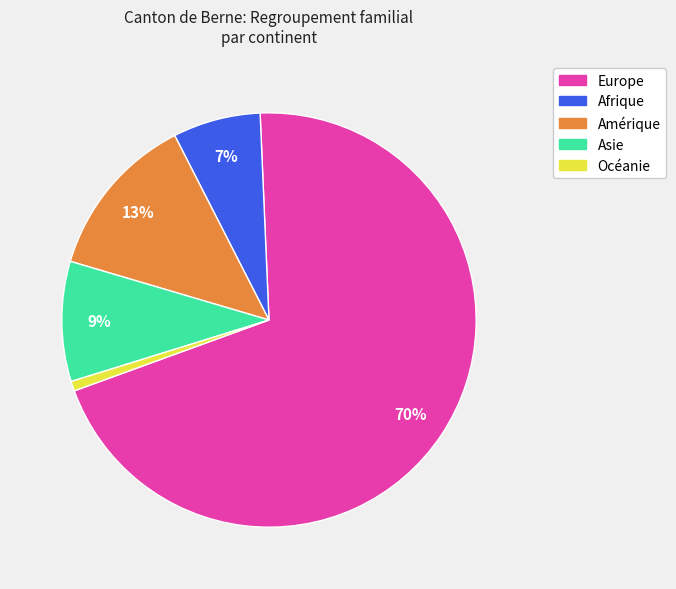

How many segments does this pie chart have?

5